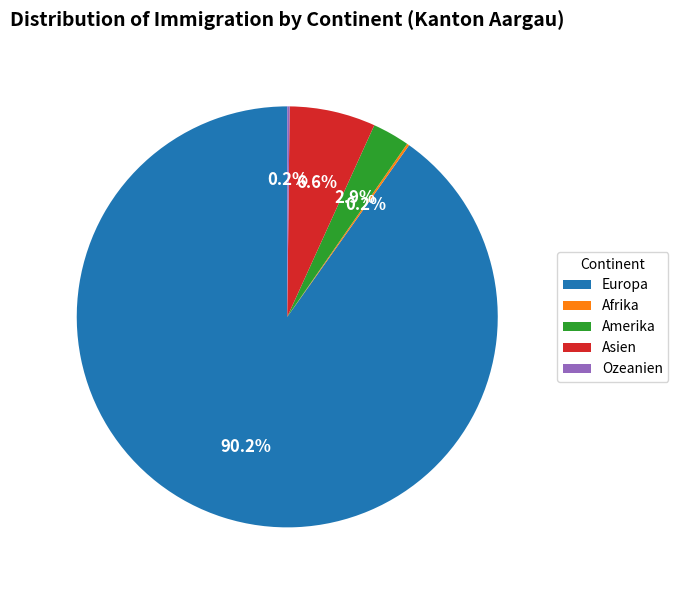

How much of the chart is everything except Amerika?

97.1%